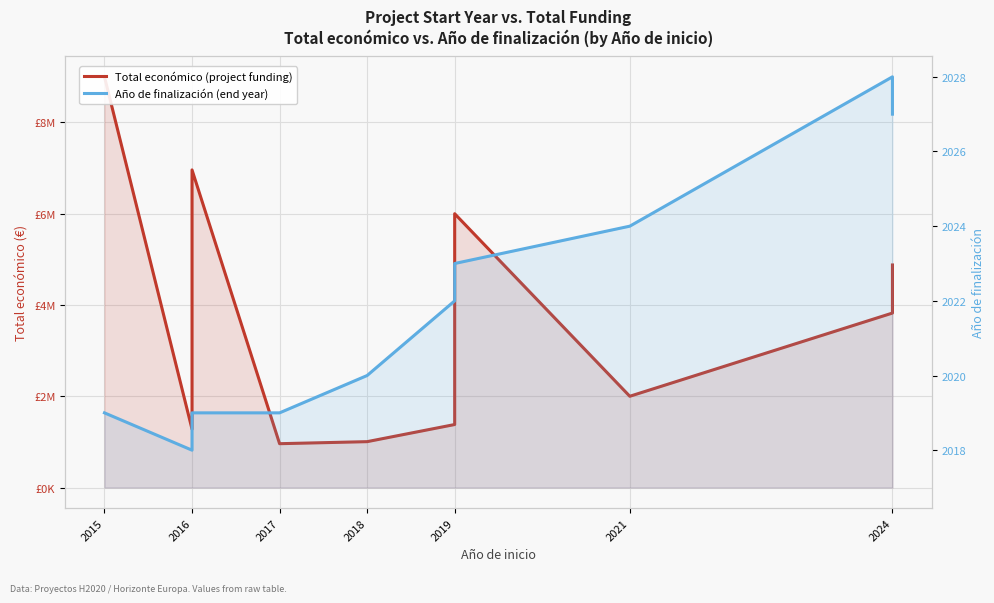

How many lines are shown in the chart?

2